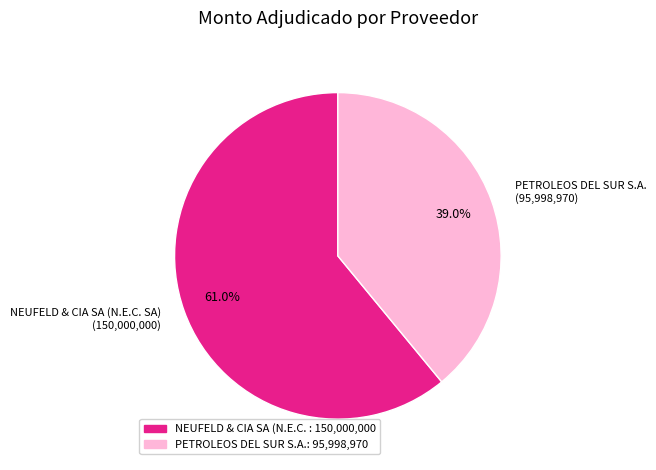

To the nearest percent, what is the combined percentage of NEUFELD & CIA SA (N.E.C. SA) and PETROLEOS DEL SUR S.A.?

100%